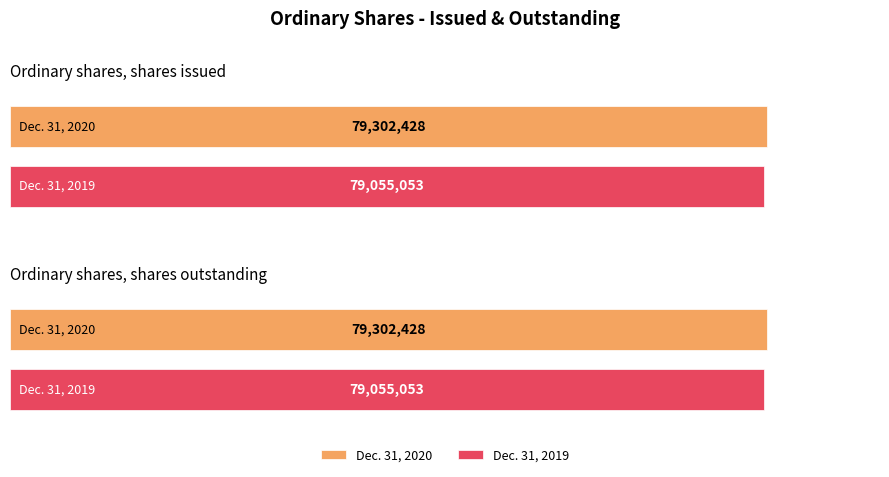

How many categories are shown in the chart?

2